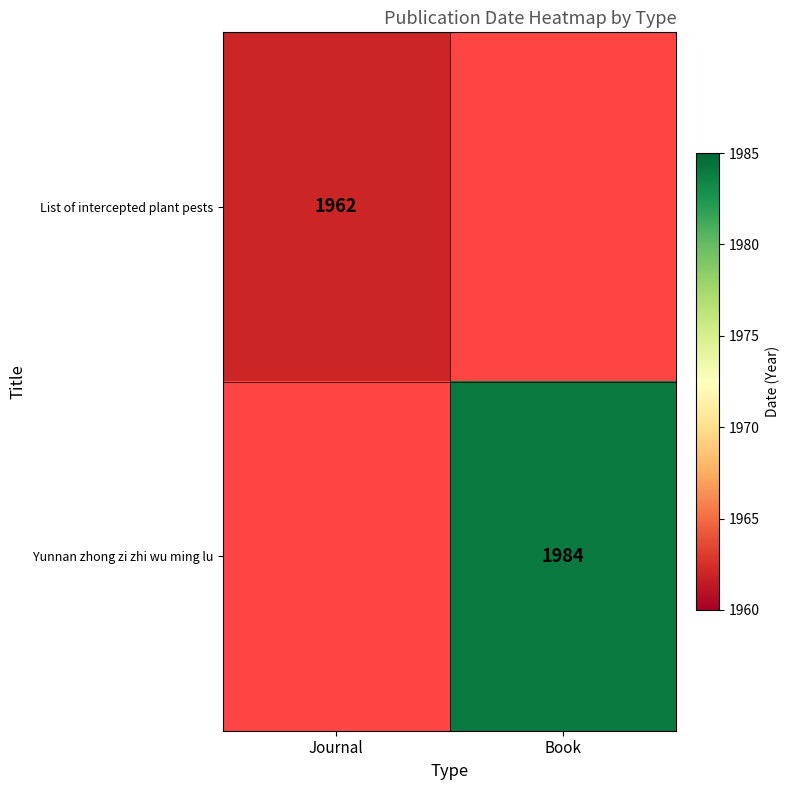

At which category does the chart reach its peak across all series?

Book